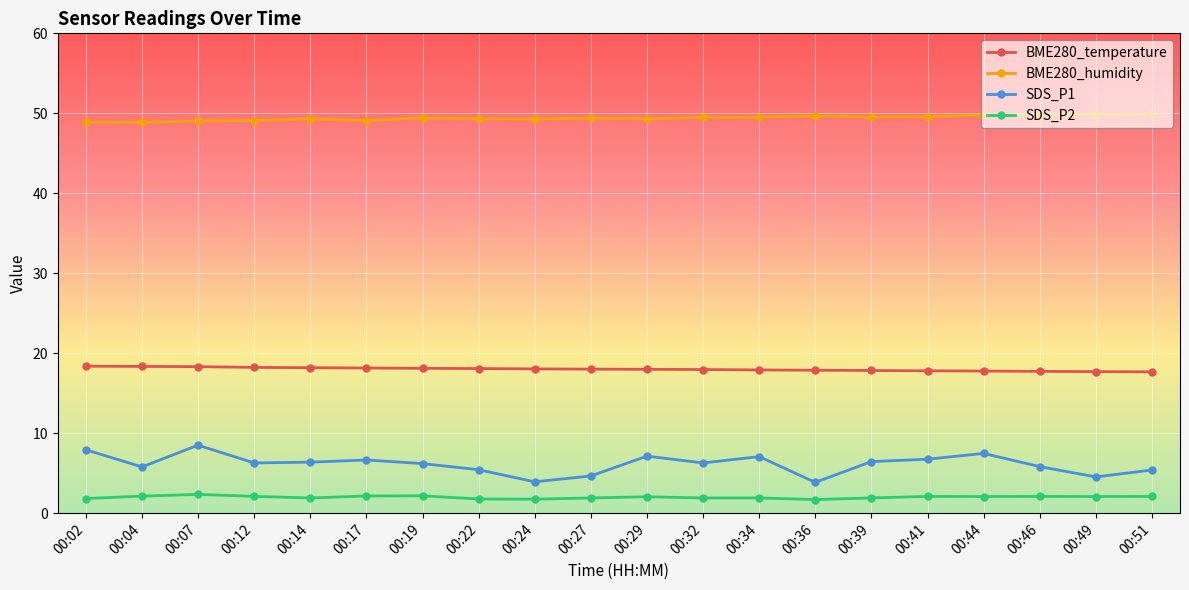

Is the value of BME280_temperature at 00:04 greater than the value of SDS_P2 at 00:12?

Yes